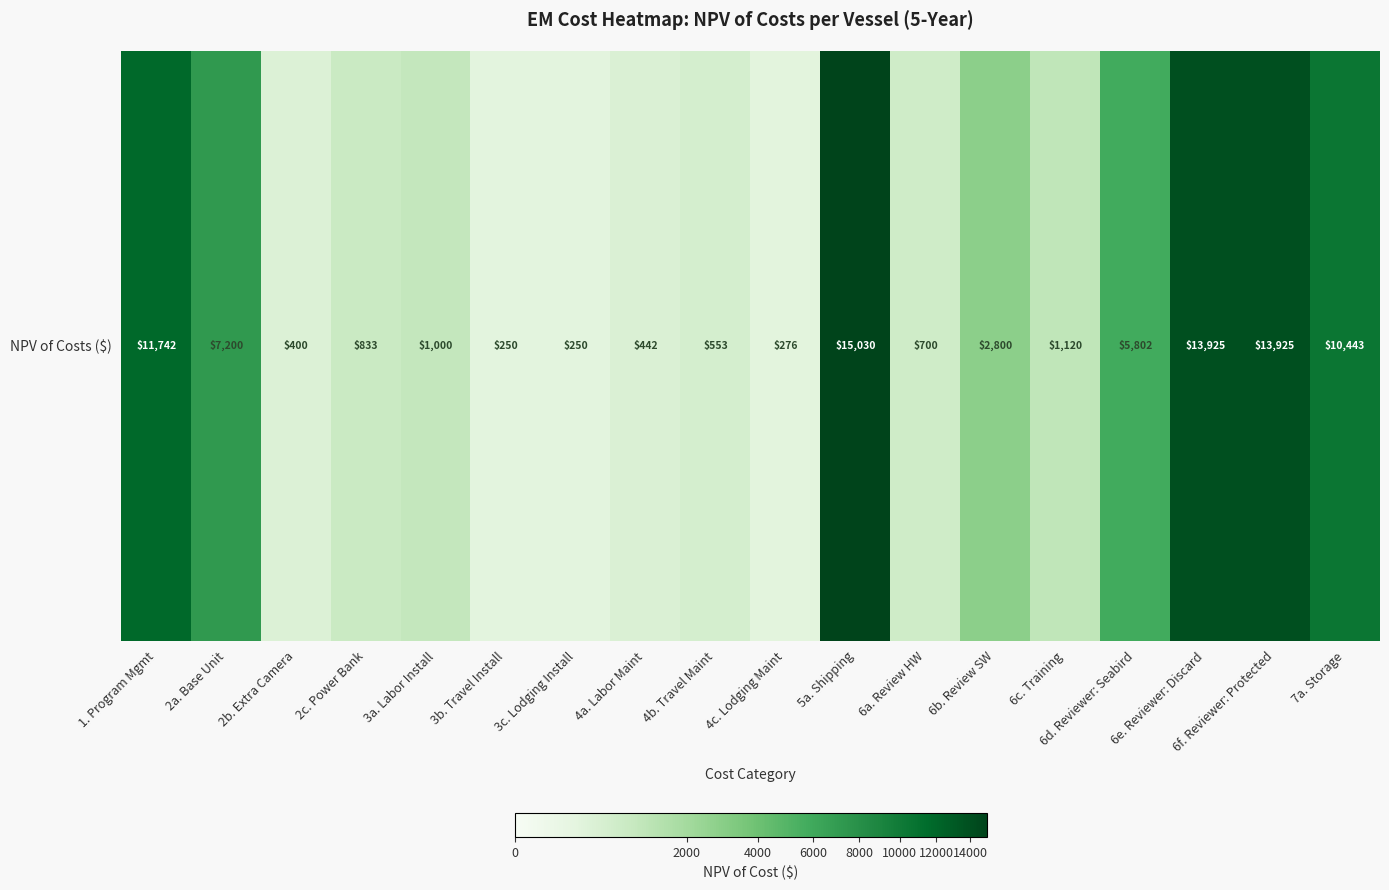

List the labels in order of value, largest first.

5a. Shipping, 6e. Reviewer: Discard, 6f. Reviewer: Protected, 1. Program Mgmt, 7a. Storage, 2a. Base Unit, 6d. Reviewer: Seabird, 6b. Review SW, 6c. Training, 3a. Labor Install, 2c. Power Bank, 6a. Review HW, 4b. Travel Maint, 4a. Labor Maint, 2b. Extra Camera, 4c. Lodging Maint, 3b. Travel Install, 3c. Lodging Install